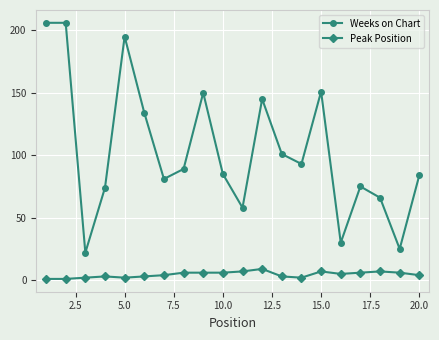

Rank the series by their maximum value, from highest to lowest.

Weeks on Chart, Peak Position